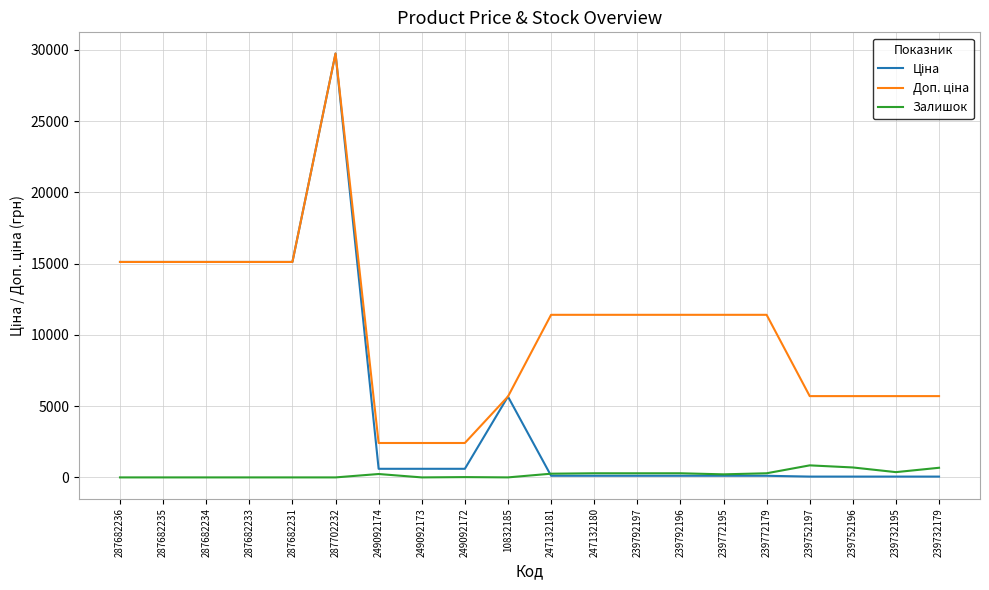

What is the difference between the highest and lowest values at 287682234?

15120.0